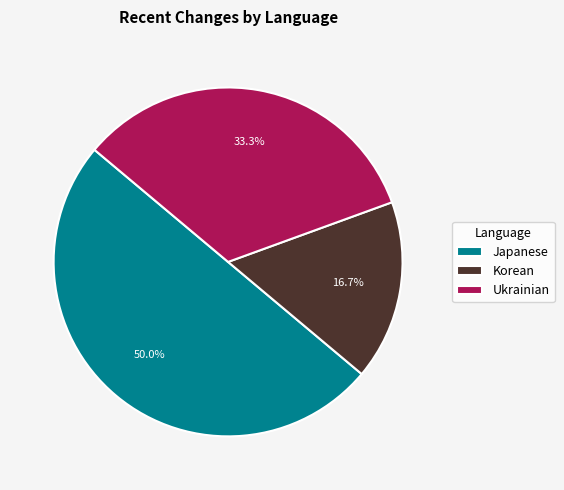

Does Ukrainian represent more than half of the total?

No